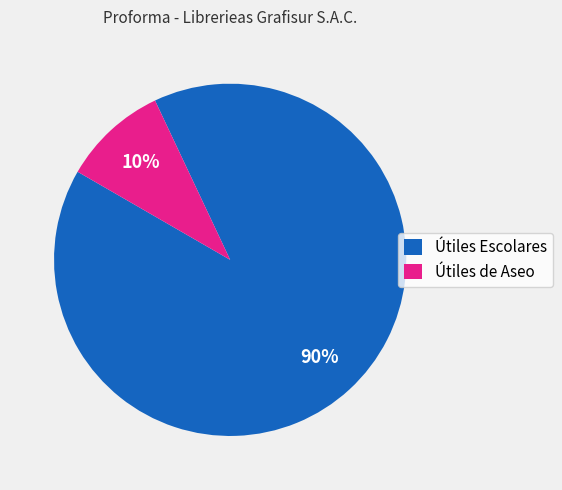

Which category accounts for the majority?

Útiles Escolares